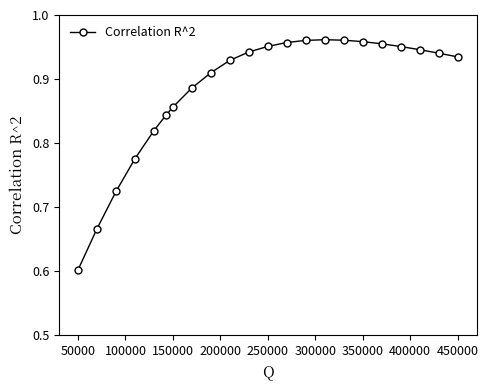

What is the difference between the maximum and second lowest values?

0.3